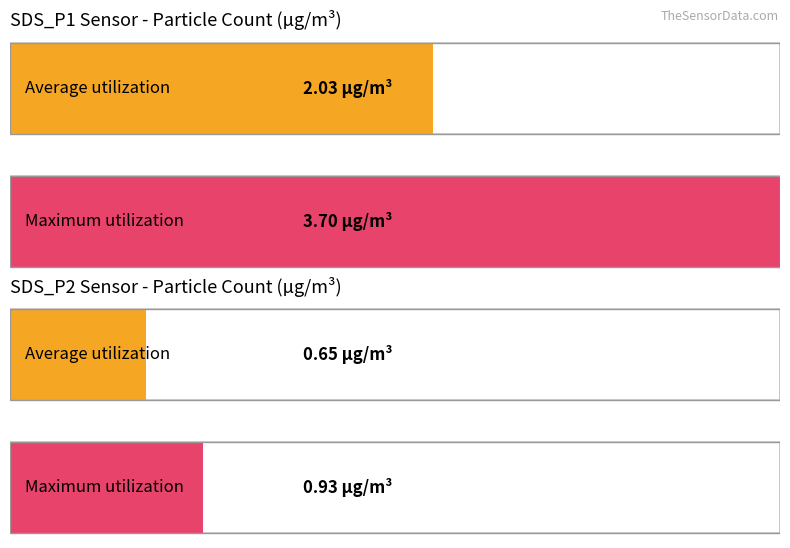

List the series in order of their overall mean, highest first.

SDS_P1, SDS_P2